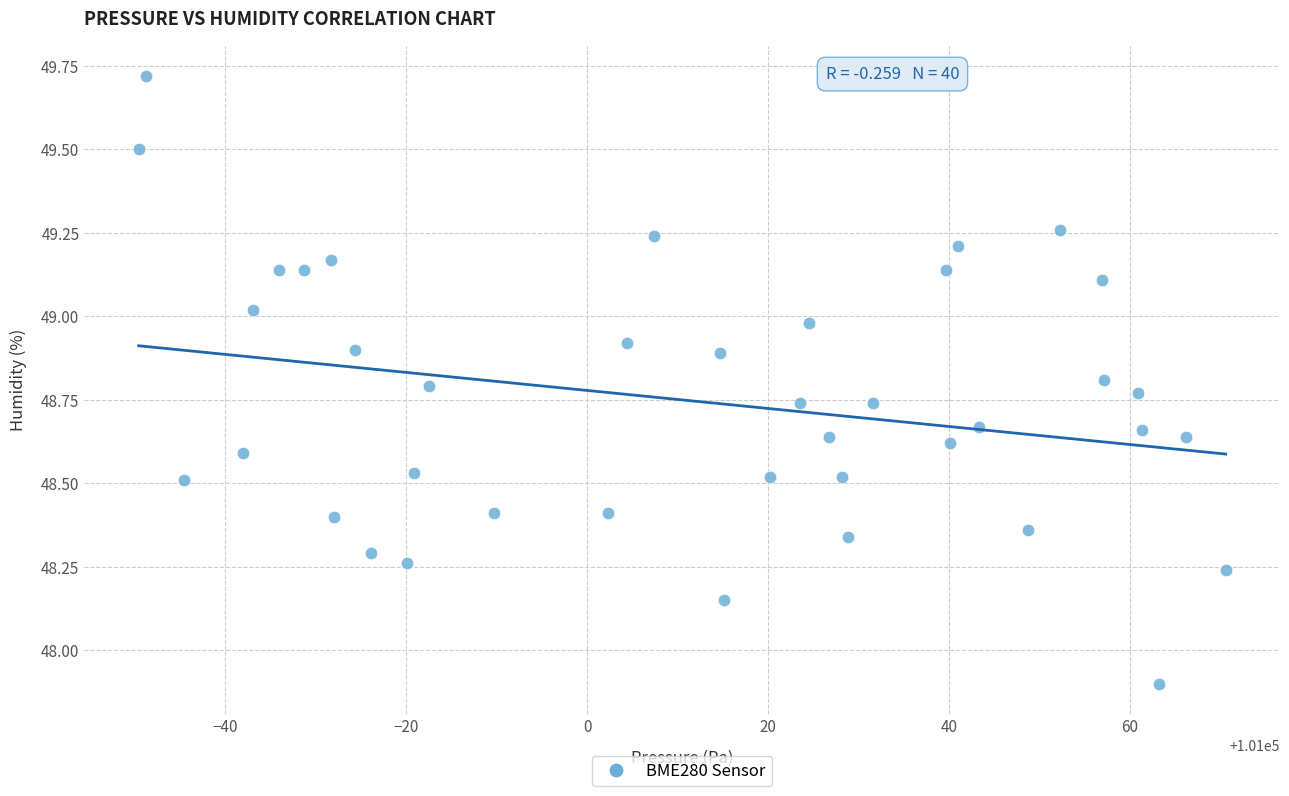

What is the range of Y values (max minus min)?

1.8